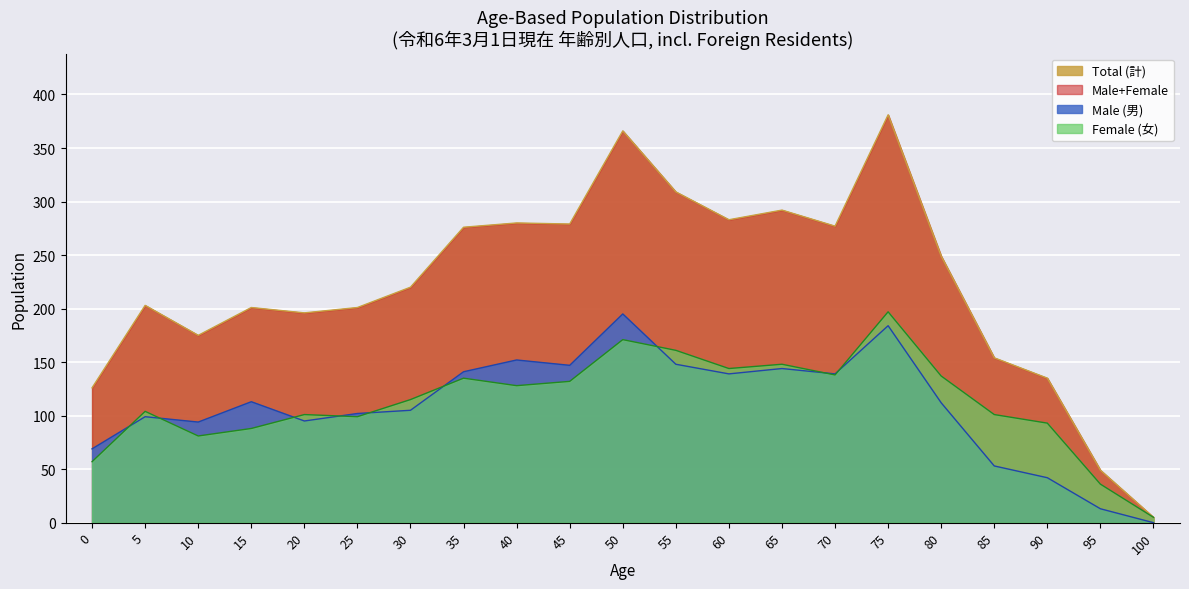

What is the difference between the maximum and minimum values in the Total (計) series?

376